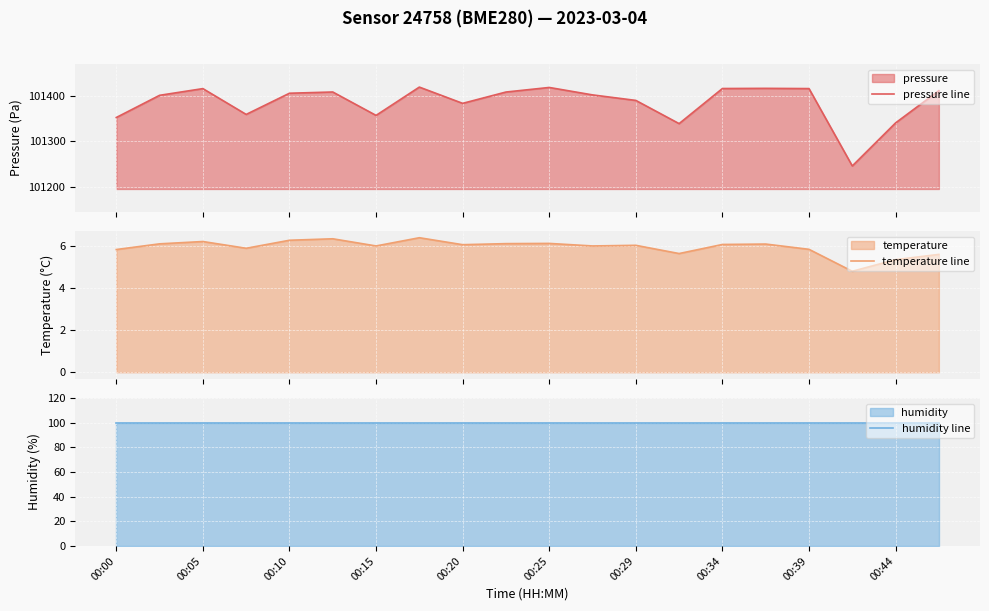

What is the value of the temperature line point at the 4th from the left?

5.9